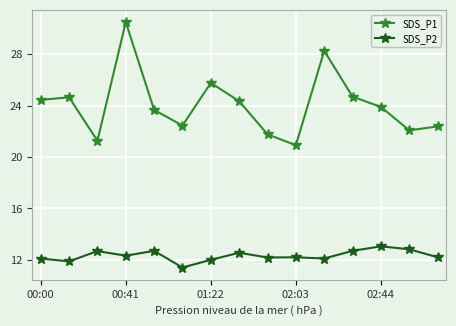

Which series has the largest total across all categories?

SDS_P1